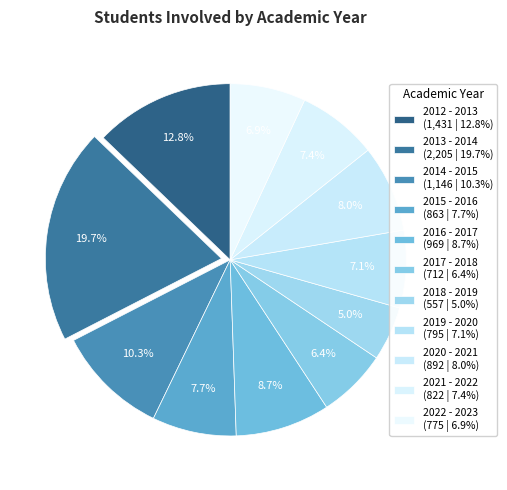

Is it true that 2017 - 2018 is 15% of the pie?

False